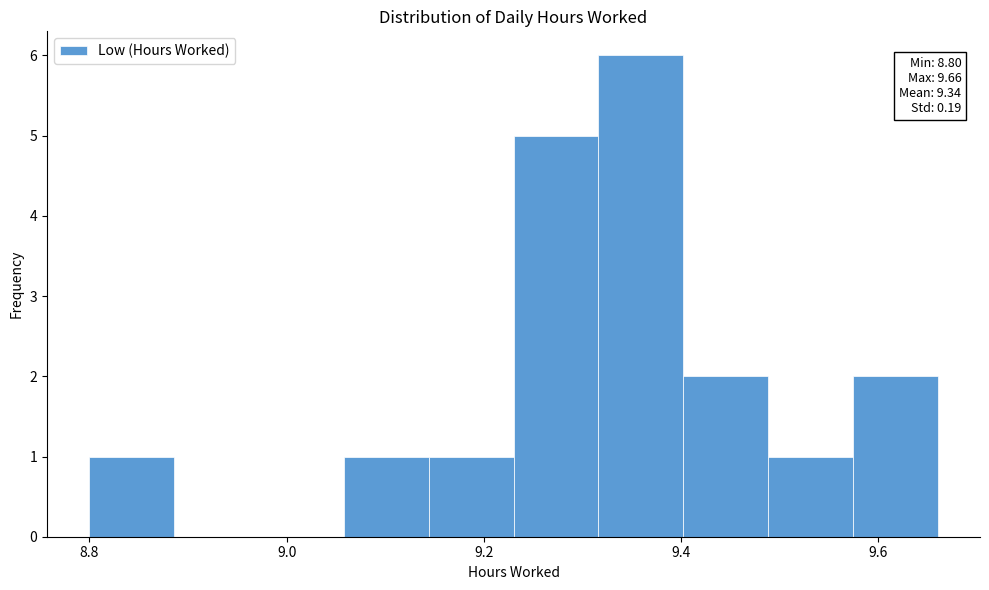

Which range on the x-axis has the tallest bar?

9.316 to 9.402